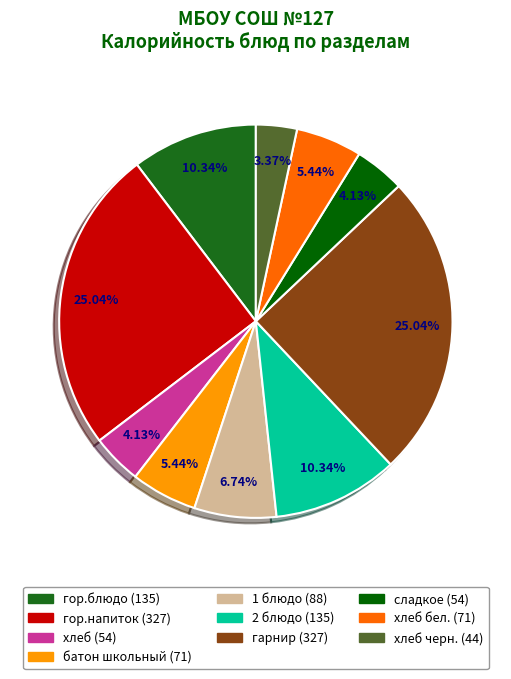

How many segments does this pie chart have?

10